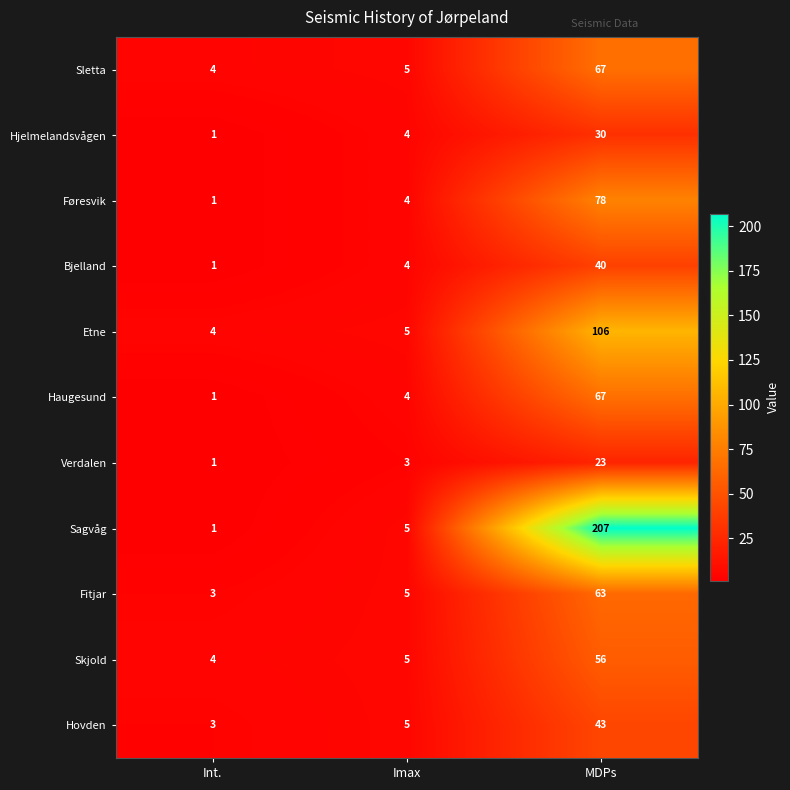

At which category is the sum across all series the highest?

MDPs